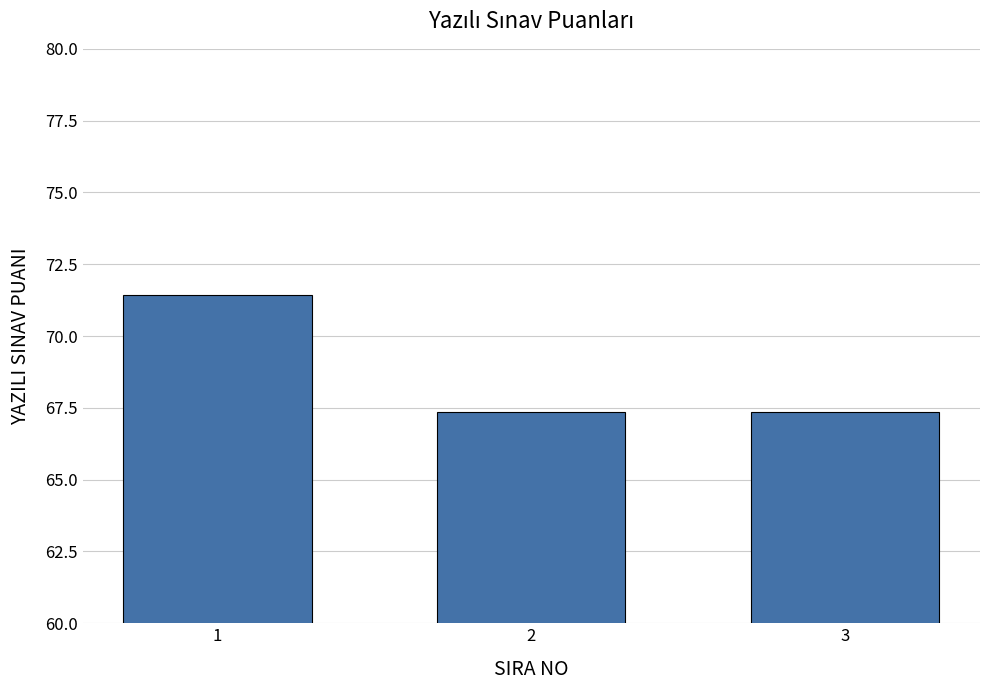

What is the smallest value displayed?

67.3